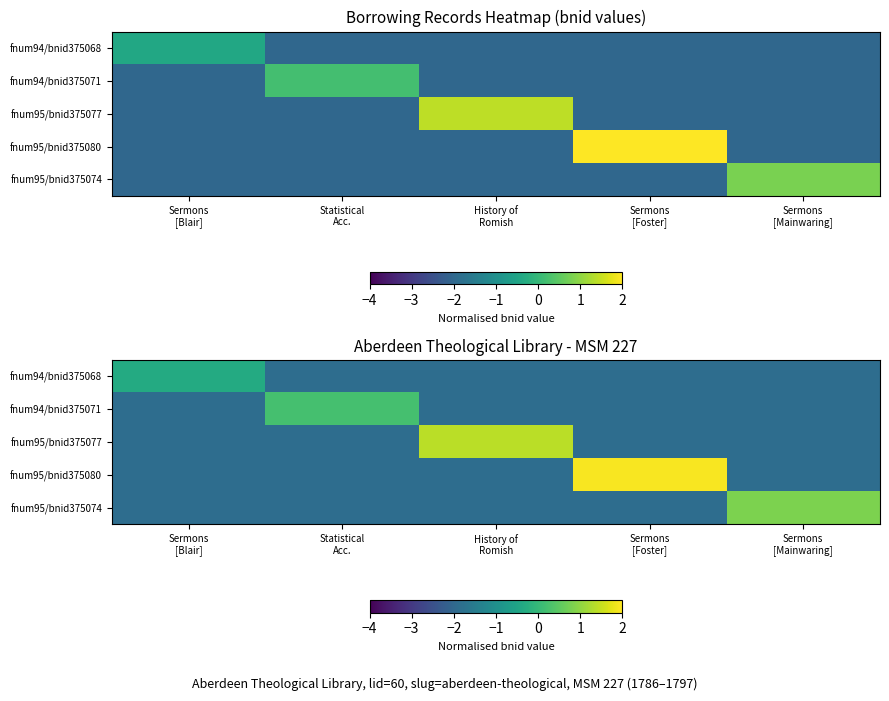

At which label does fnum94/bnid375071 first exceed -1?

Statistical Acc.